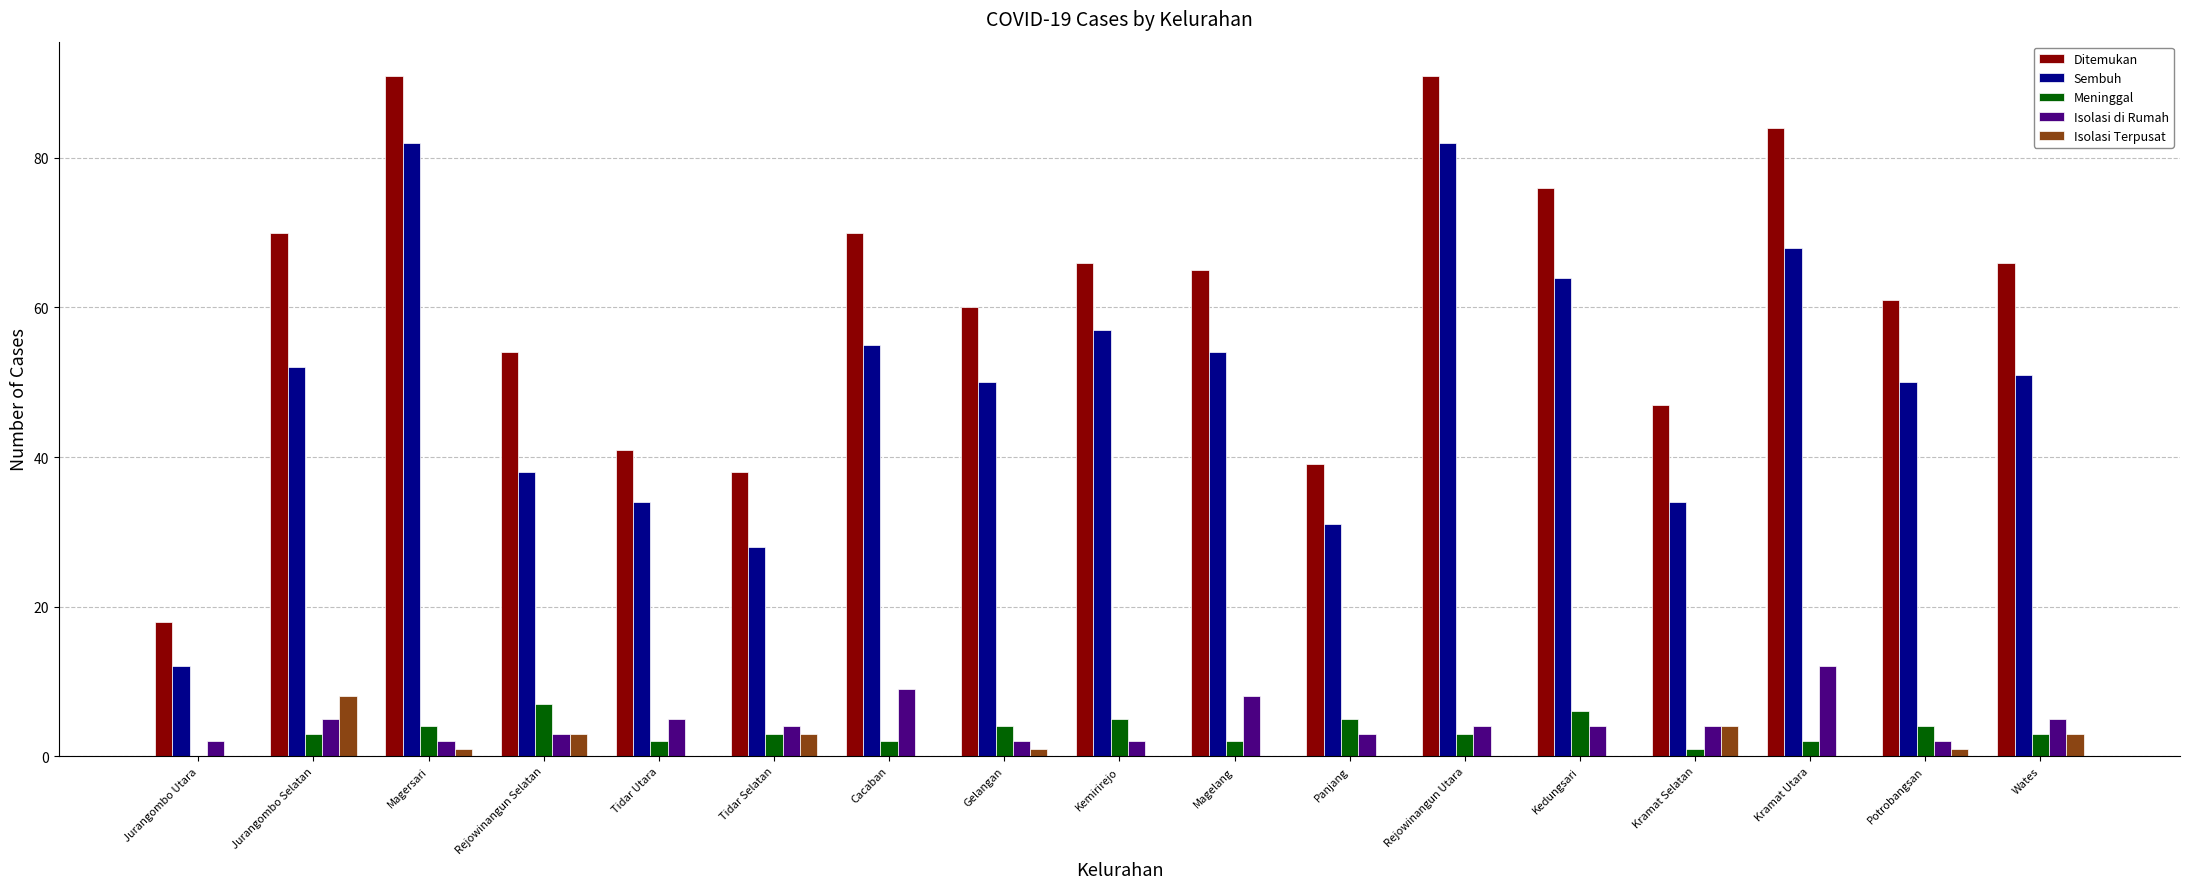

The value of Isolasi Terpusat at Kramat Selatan is 7. True or false?

False